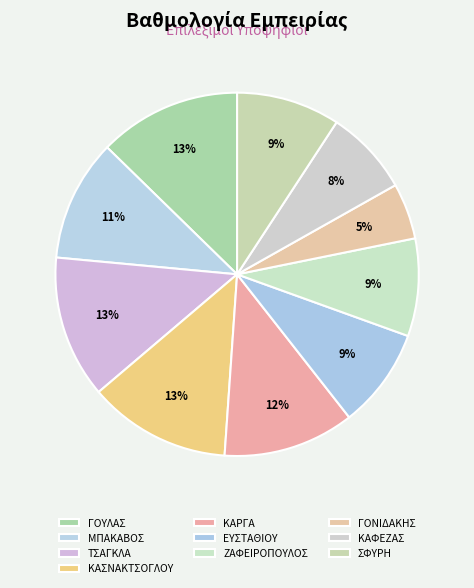

The ΖΑΦΕΙΡΟΠΟΥΛΟΣ slice represents 1% of the pie. True or false?

False